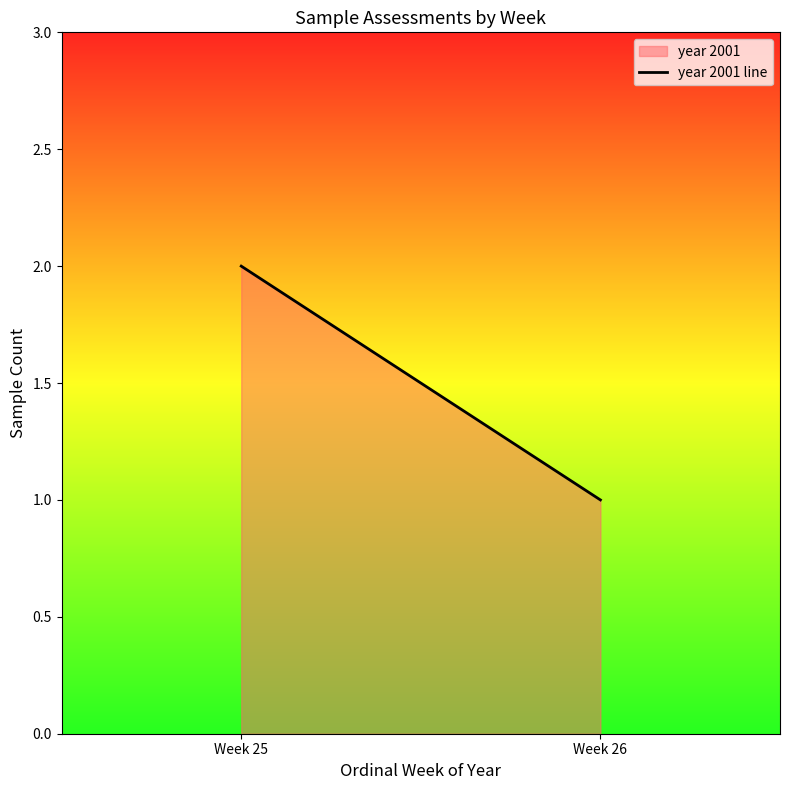

Which has a higher value, Week 26 or Week 25?

Week 25